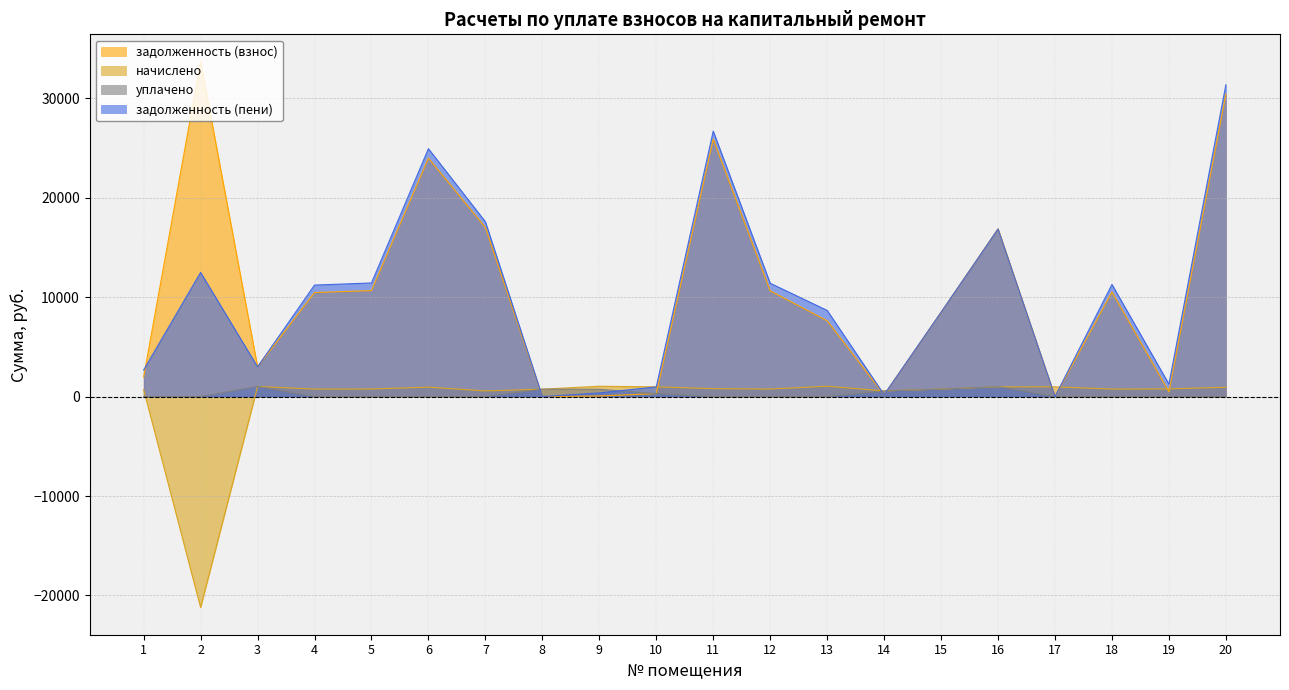

Which series has the largest total across all categories?

задолженность (взнос)